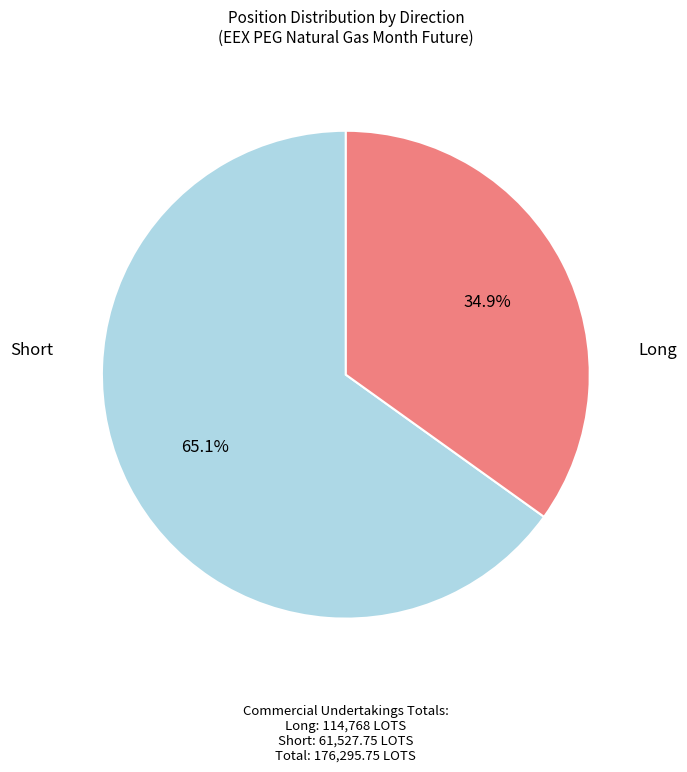

How many slices are in this pie chart?

2